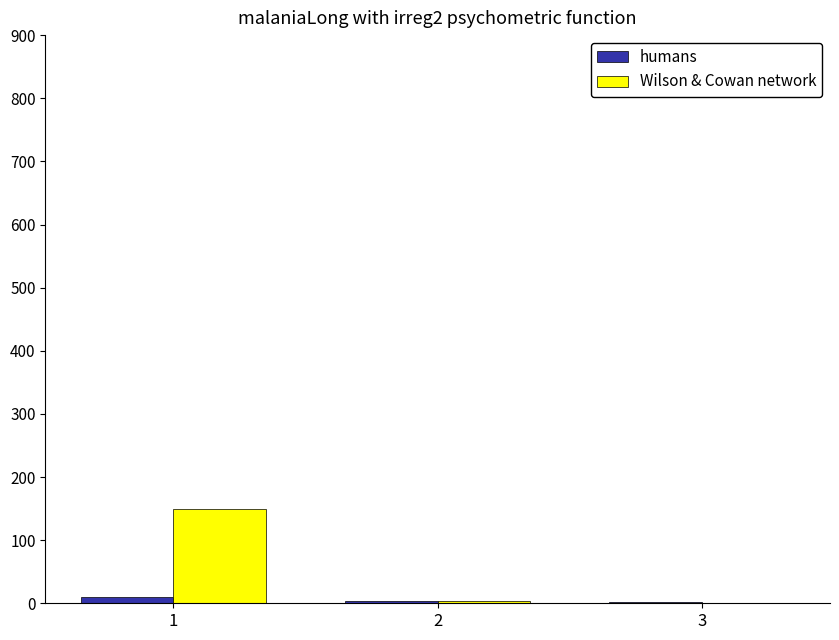

What is the sum of all humans values?

15